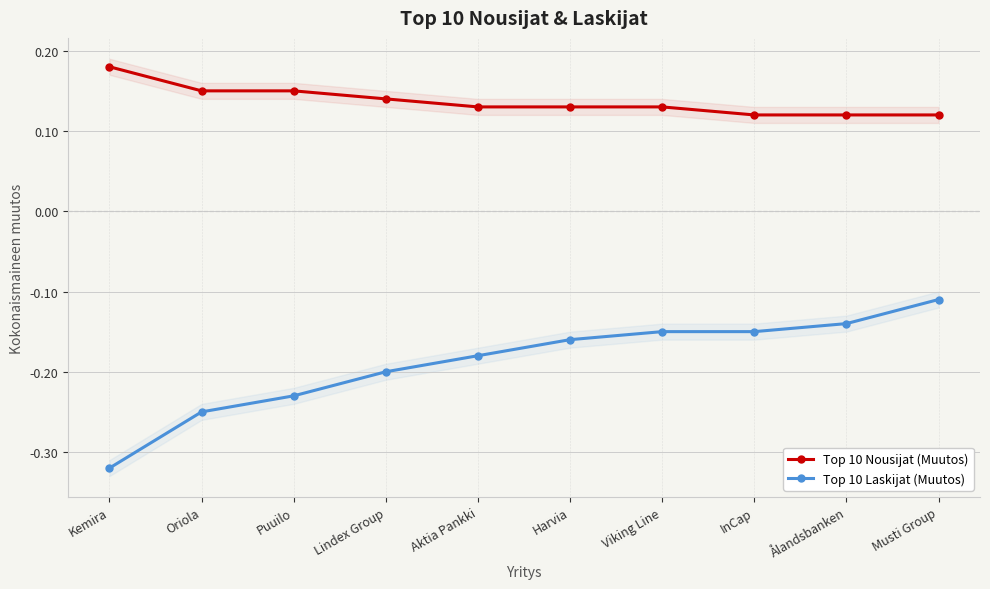

Rank the series by their average value, from lowest to highest.

Top 10 Laskijat (Muutos), Top 10 Nousijat (Muutos)